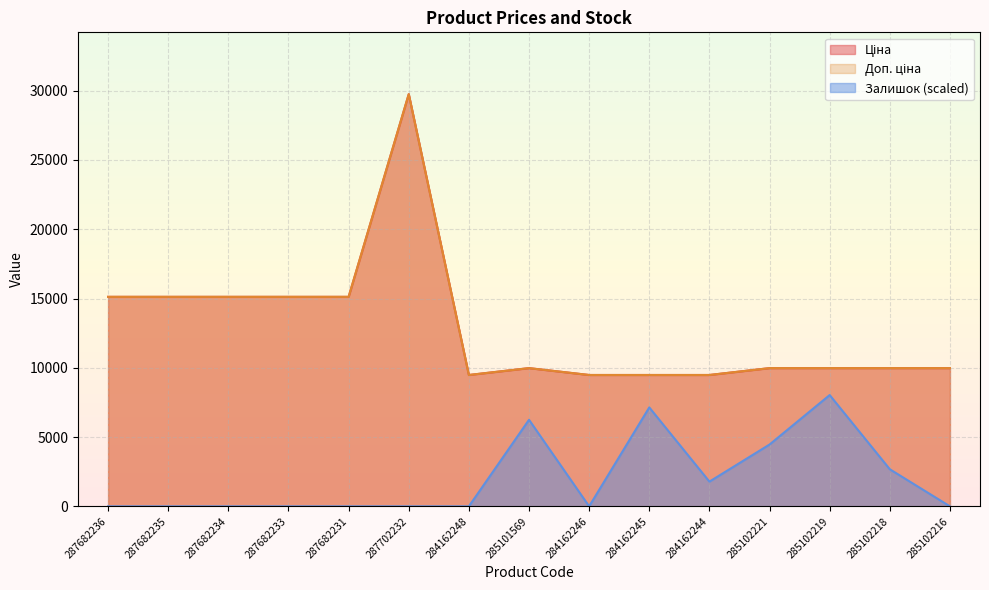

At which category does Ціна reach its first local valley?

284162248